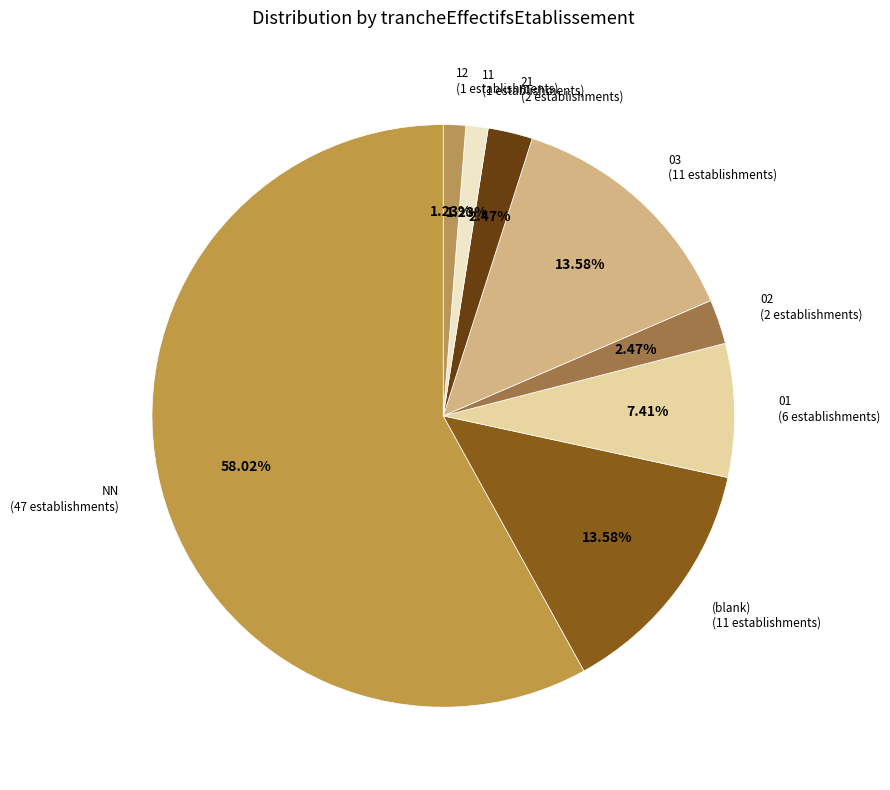

Is NN the majority of the pie?

Yes